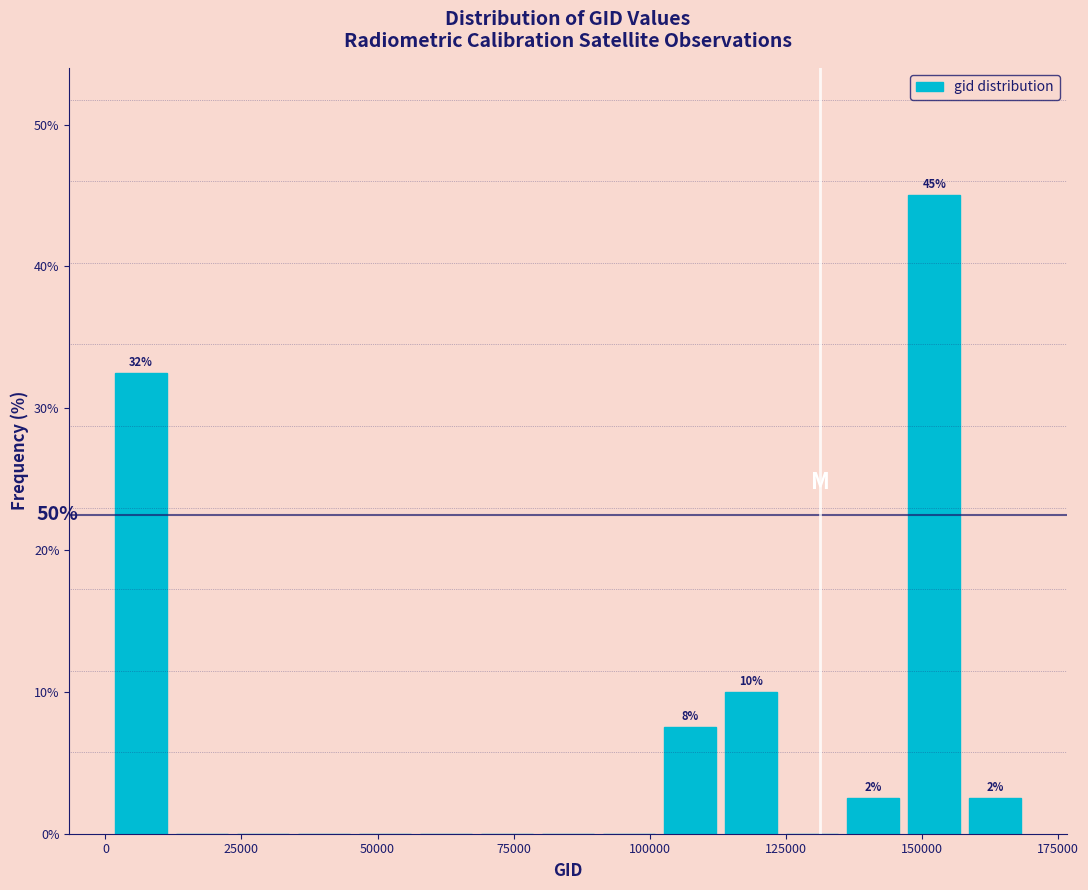

Read against the x-axis, roughly where is the centre of the tallest bar?

150000